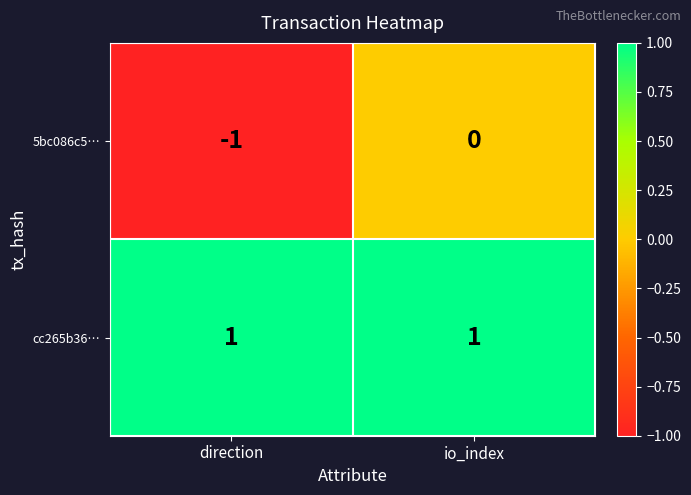

Rank the series by their maximum value, from lowest to highest.

5bc086c5…, cc265b36…